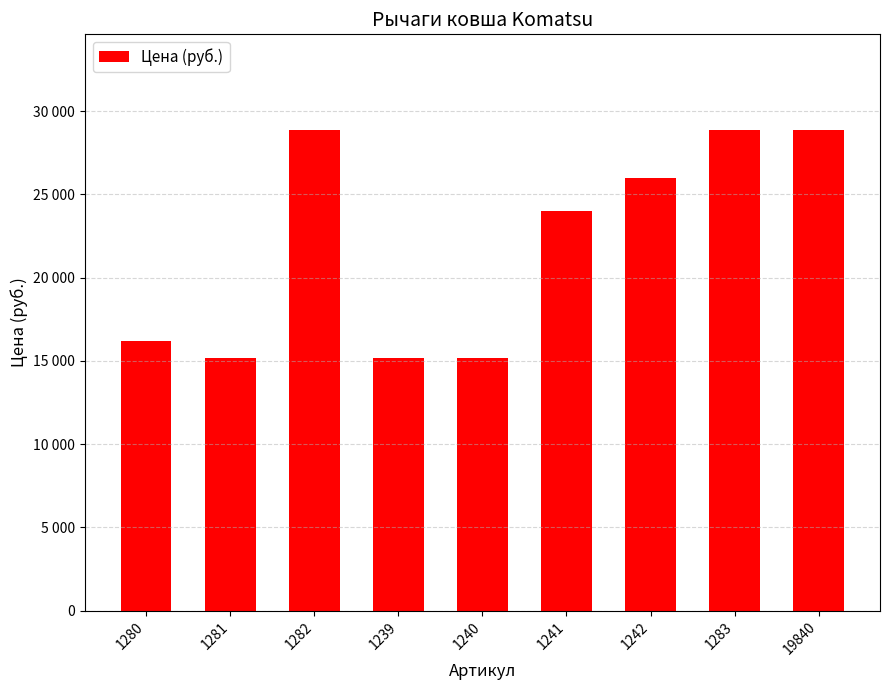

Are the bars horizontal?

No